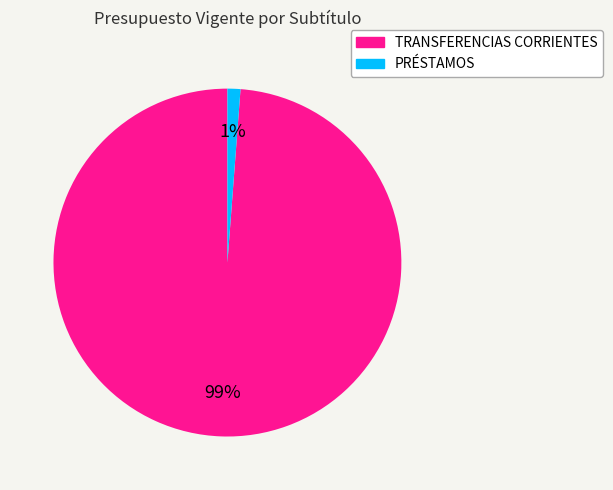

To the nearest percent, what is the difference between the largest and smallest slice percentages?

98%